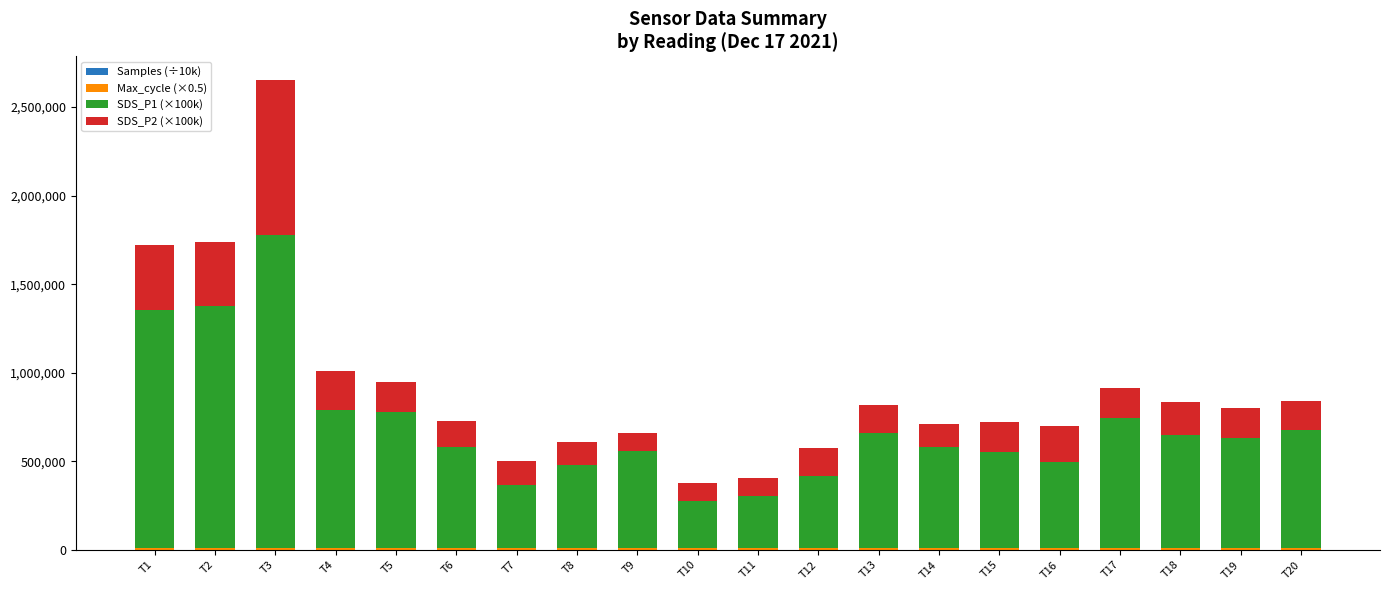

At which category is the sum across all series the highest?

T3